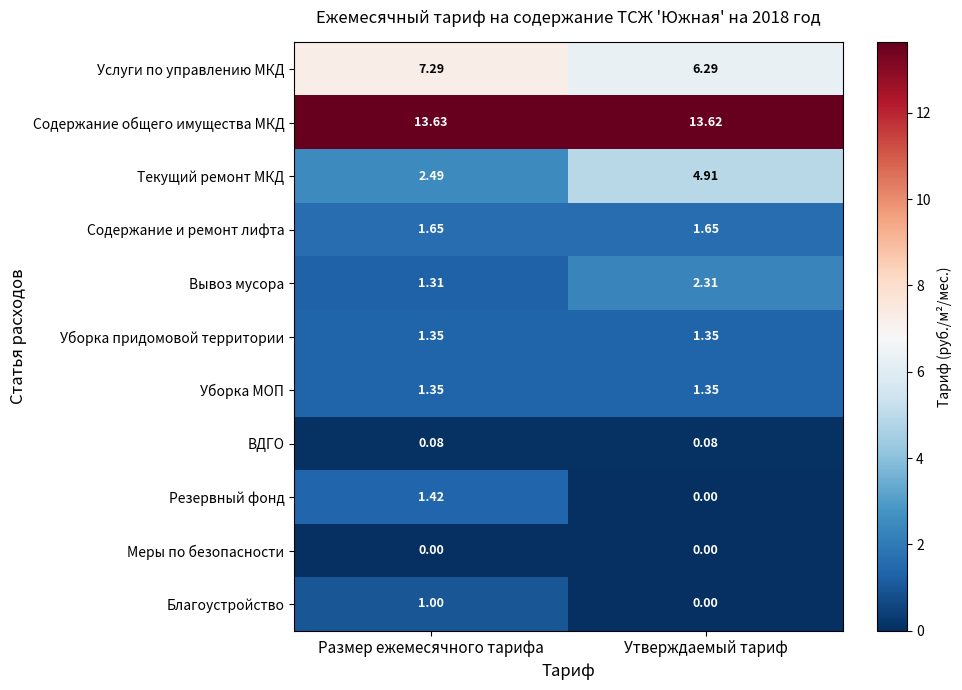

Between Размер ежемесячного тарифа and Утверждаемый тариф, which series saw the biggest shift?

Текущий ремонт МКД